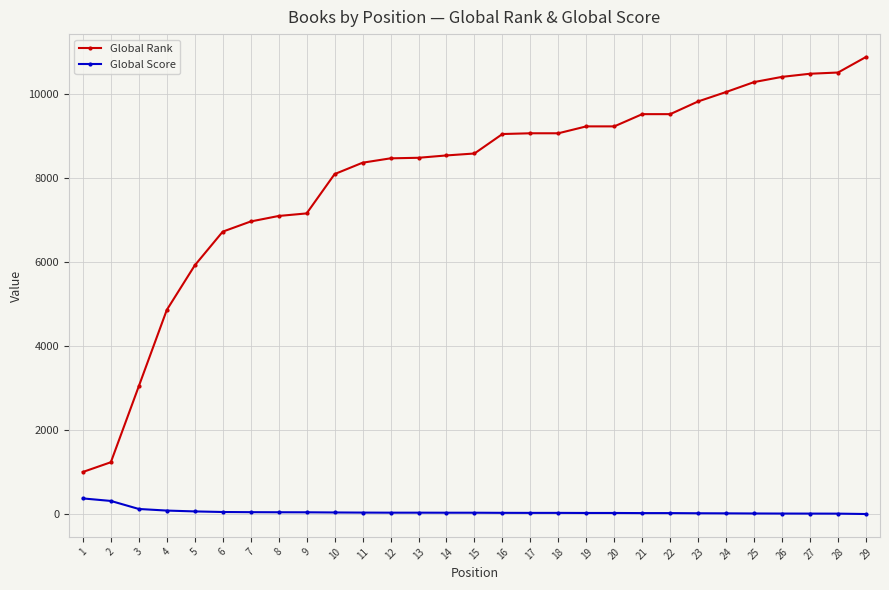

What is the difference between the second highest and minimum values in the Global Rank series?

9501